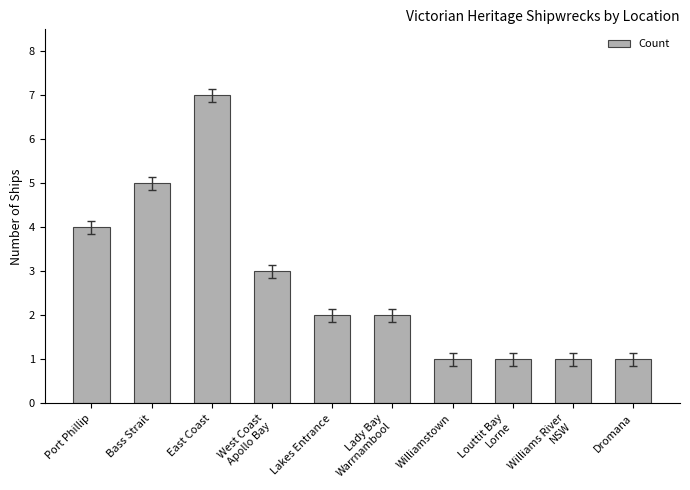

What position from the right is Williamstown?

4